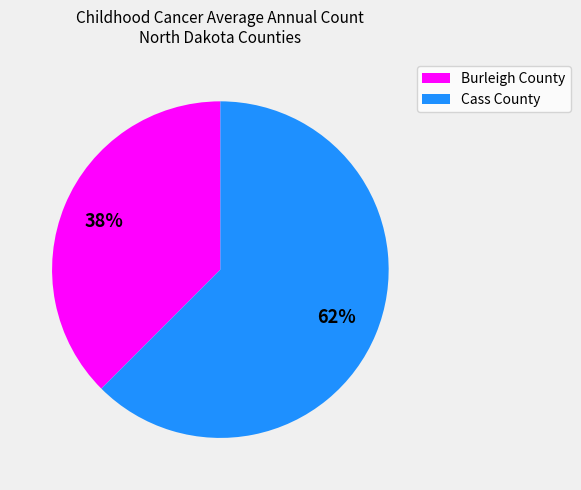

Does any single category account for the majority?

Yes